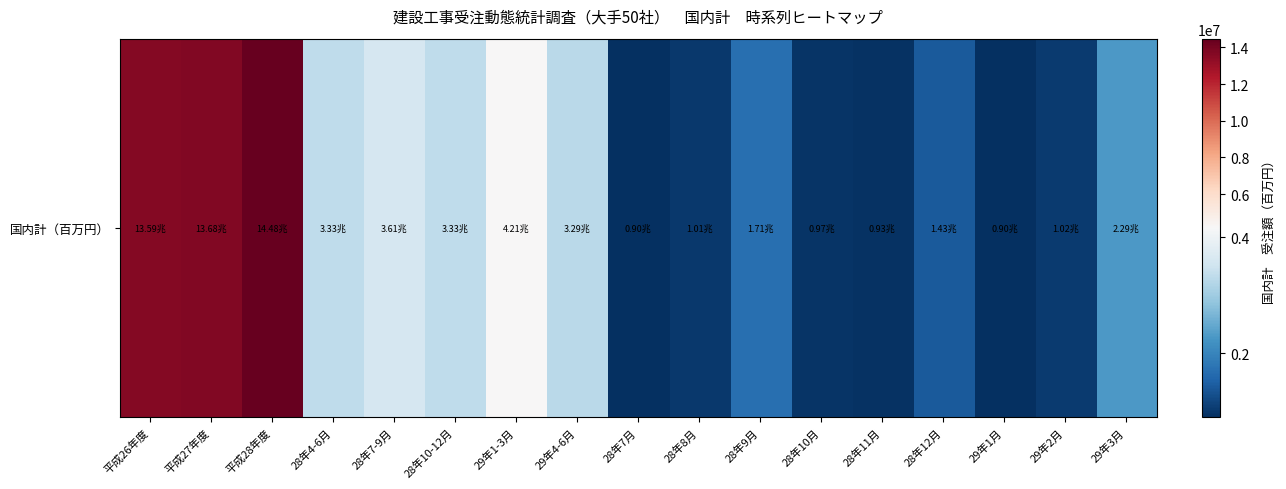

What is the maximum value shown in the chart?

14475334.8